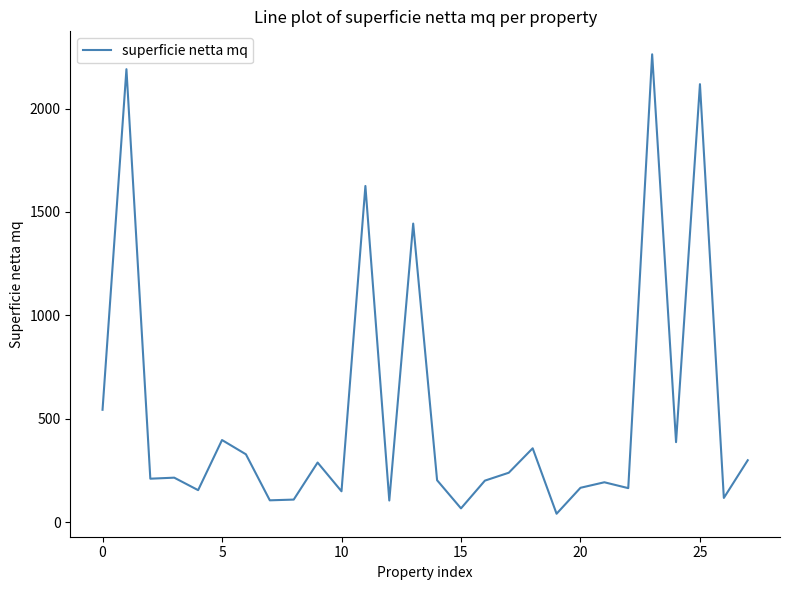

What is the difference between the maximum and minimum values?

2222.7